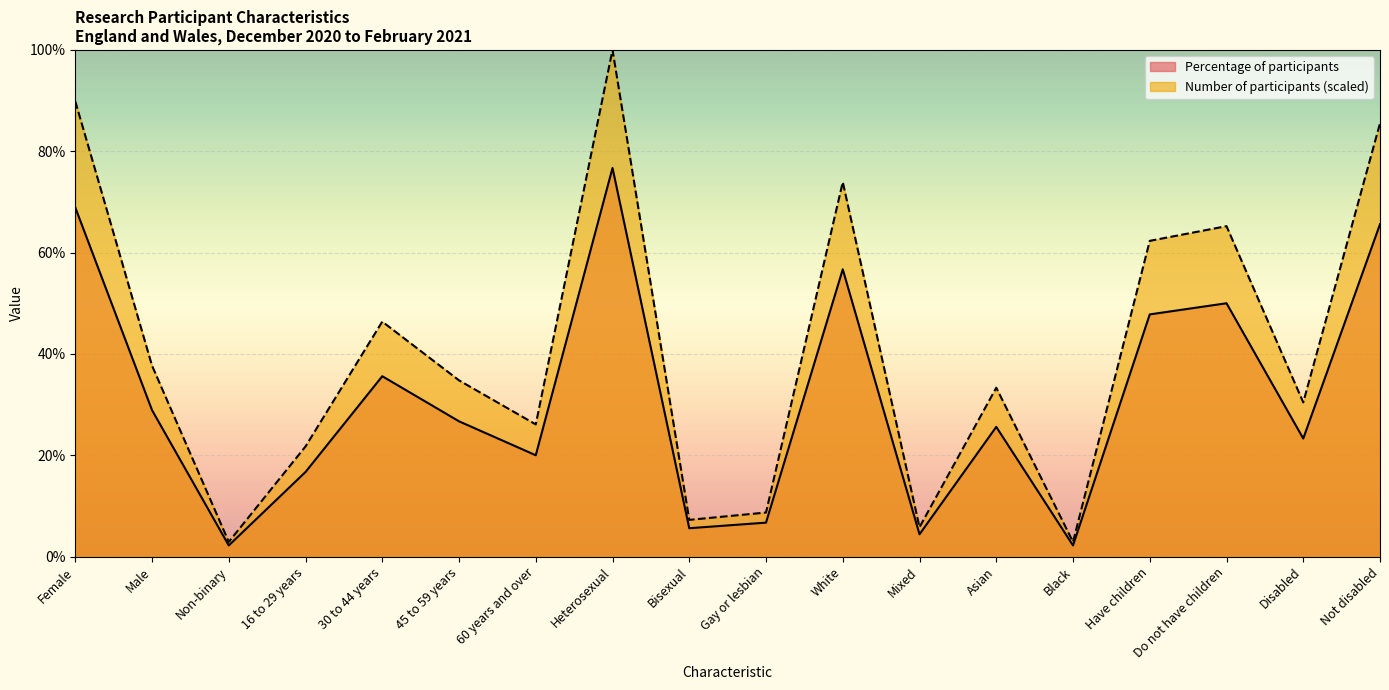

Rank the series by their maximum value, from lowest to highest.

Percentage of participants, Number of participants (scaled)